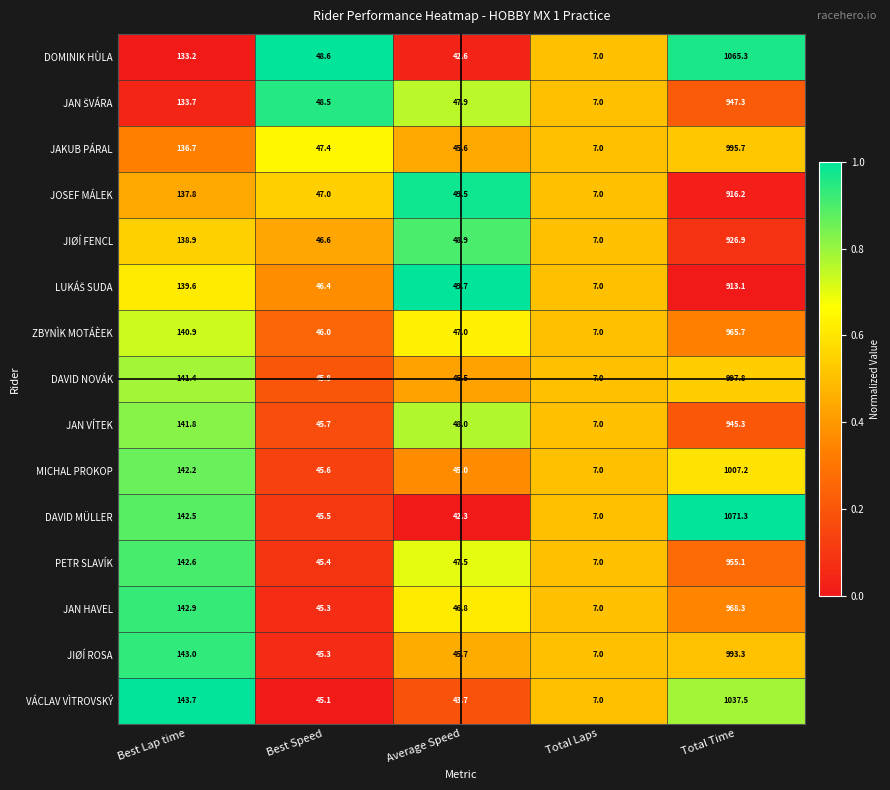

What is the difference between the highest and lowest values at Average Speed?

7.4